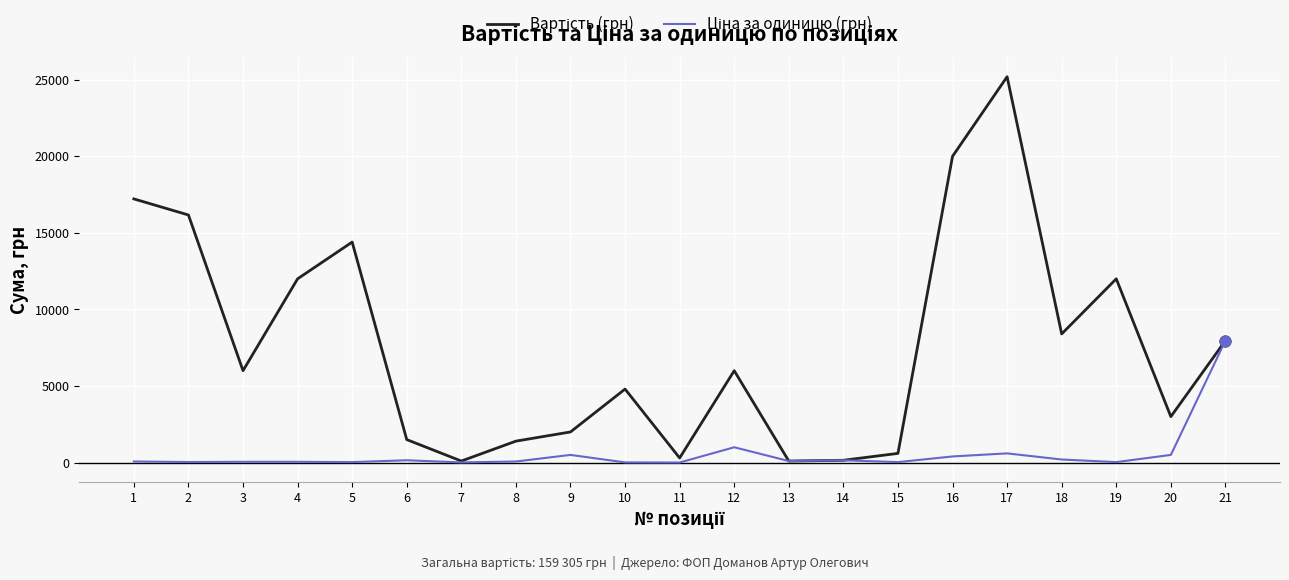

At which category is the sum across all series the highest?

17